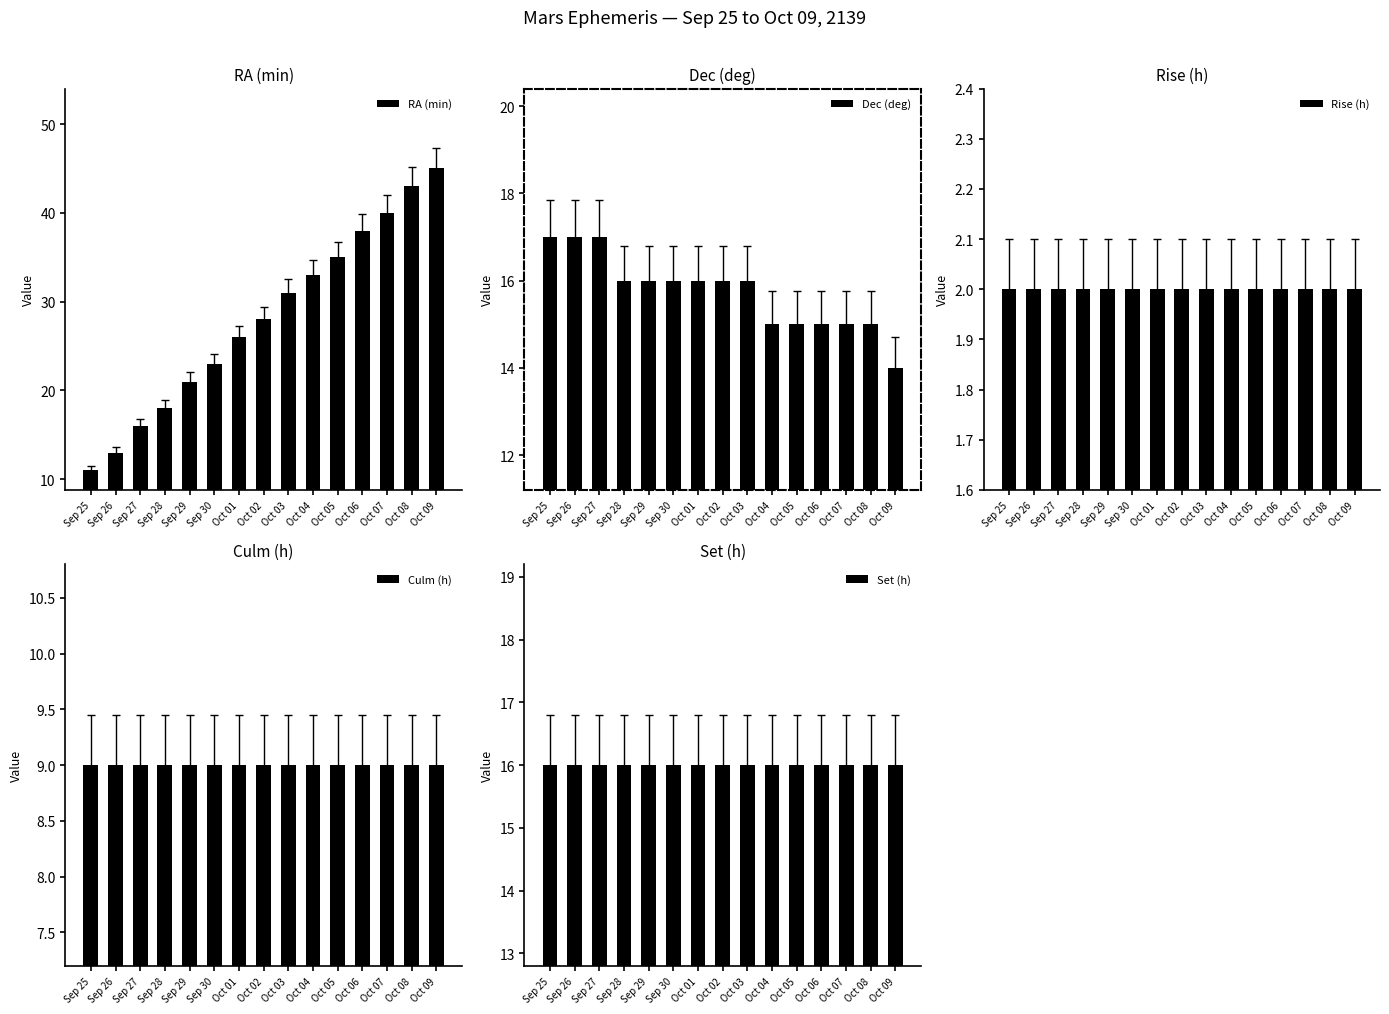

How many series are shown in this chart?

5